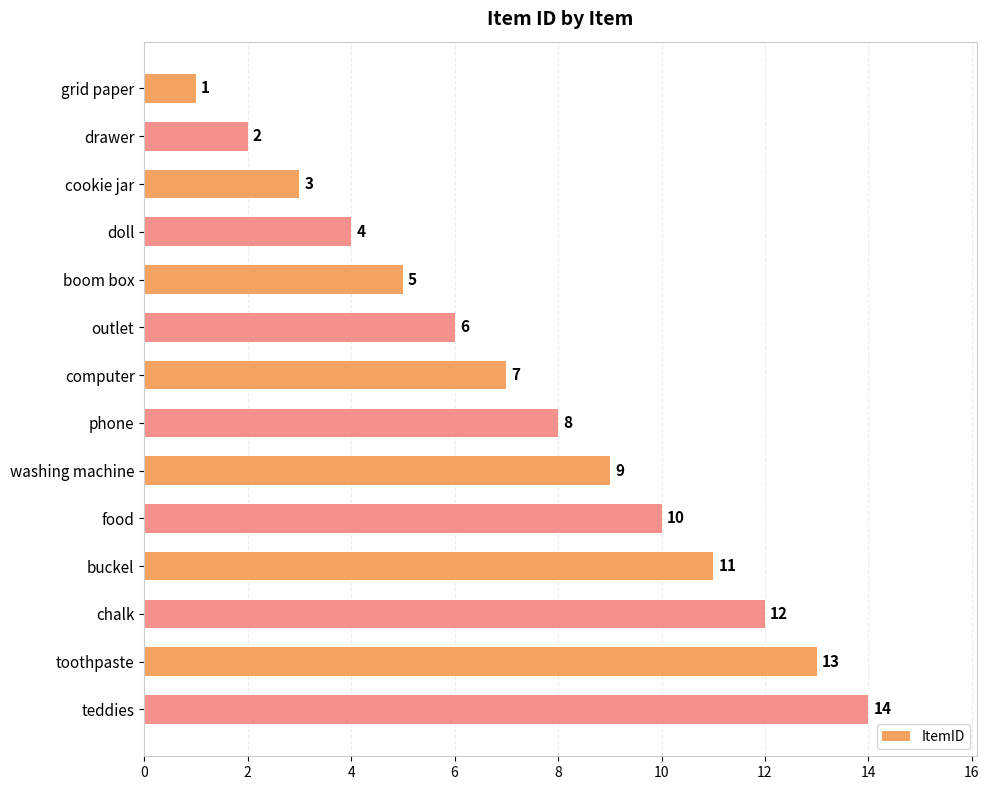

Where is the data nearest to the value 7?

computer